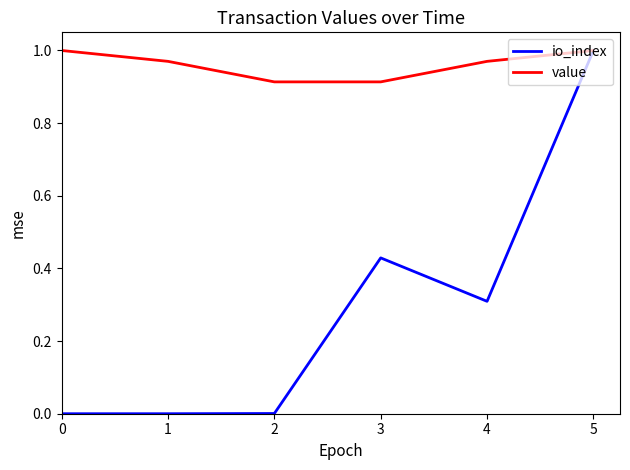

Which category has the highest value in the io_index series?

5